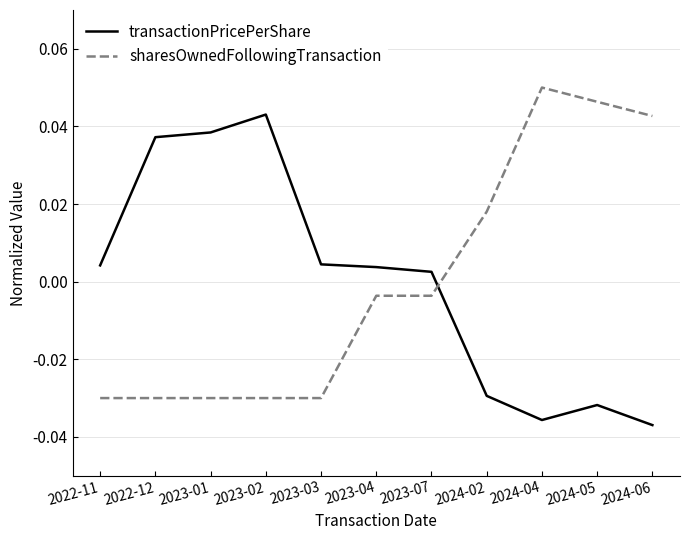

How many values in the sharesOwnedFollowingTransaction series are below 0?

7